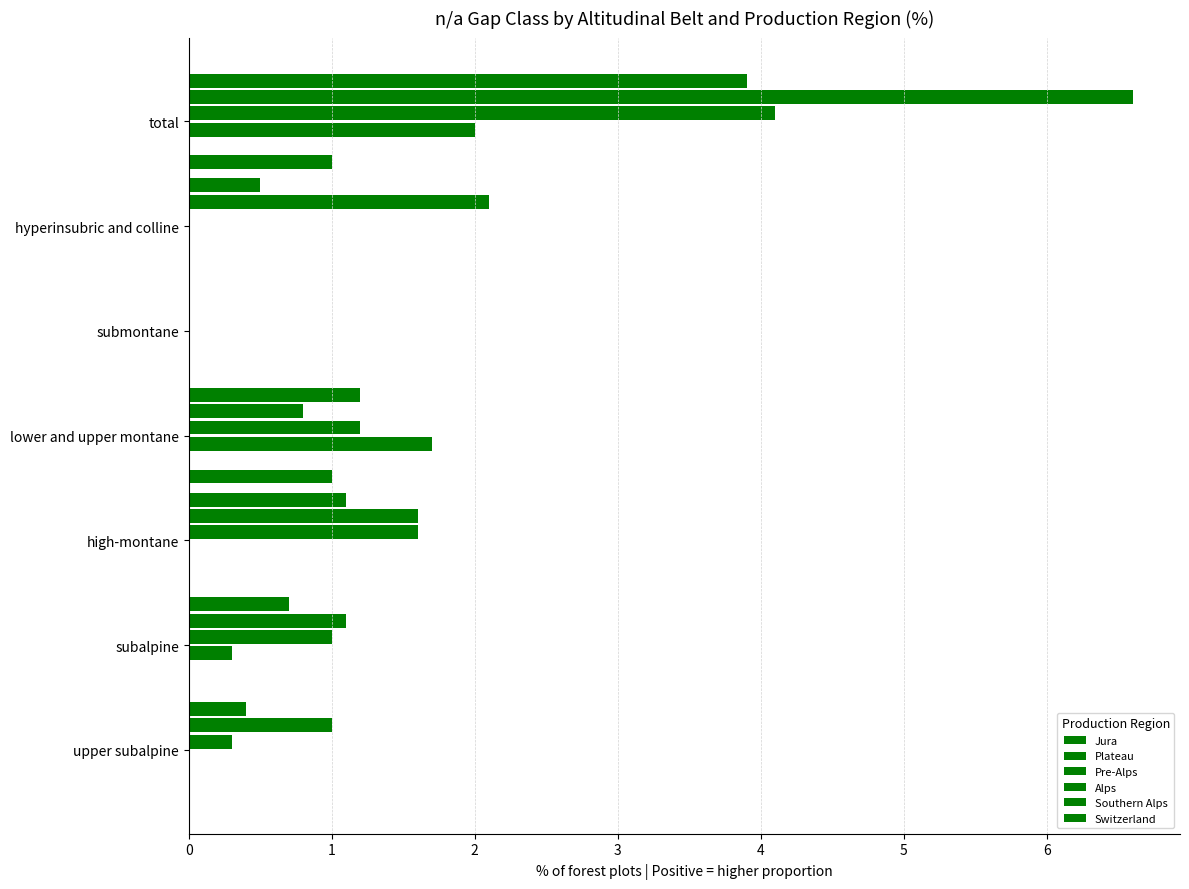

Reading right to left, list all the values displayed in this chart.

Jura: 1.0	0.0	0.0	1.0	0.0	0.0	0.0
Plateau: 0.1	0.1	0.1	0.1	0.1	0.1	0.1
Pre-Alps: 2.0	0.0	0.0	1.7	0.0	0.3	0.0
Alps: 4.1	0.0	0.0	1.2	1.6	1.0	0.3
Southern Alps: 6.6	2.1	0.0	0.8	1.6	1.1	1.0
Switzerland: 3.9	0.5	0.0	1.2	1.1	0.7	0.4